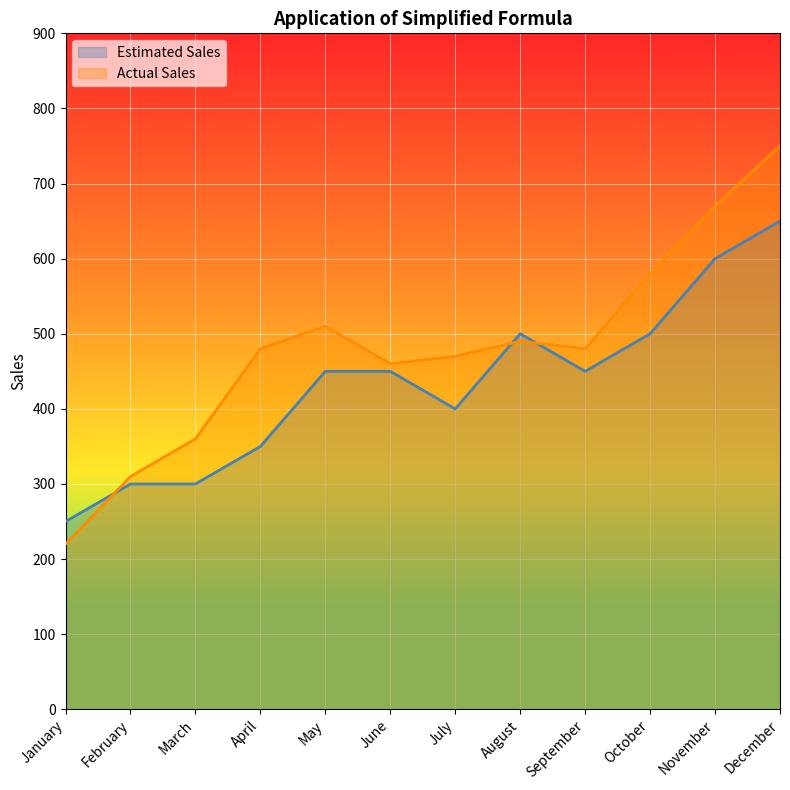

How many lines are shown in the chart?

2